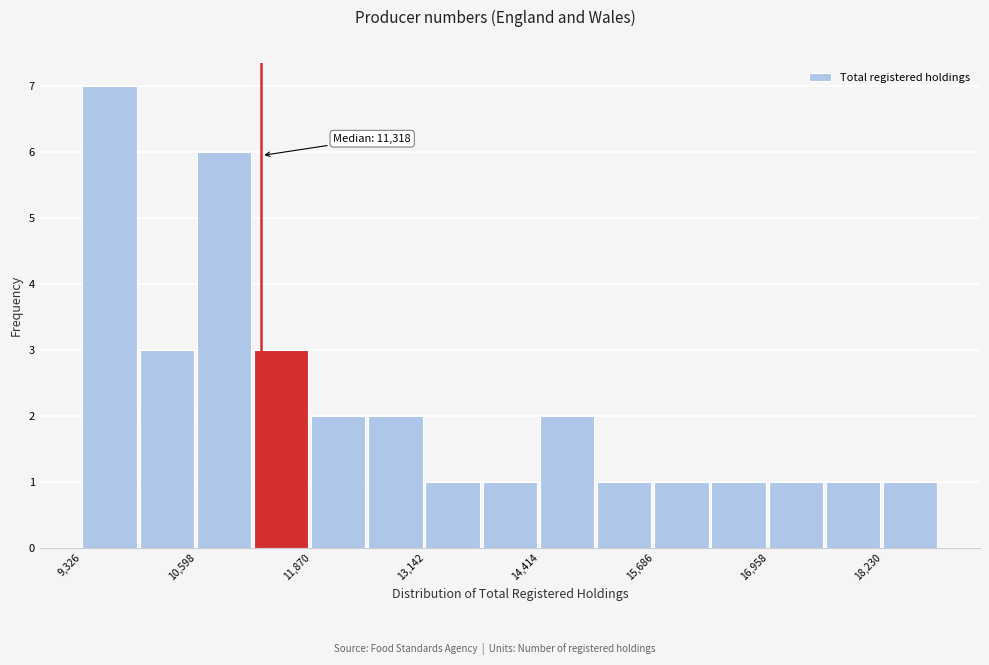

Read against the x-axis, roughly where is the centre of the tallest bar?

9600